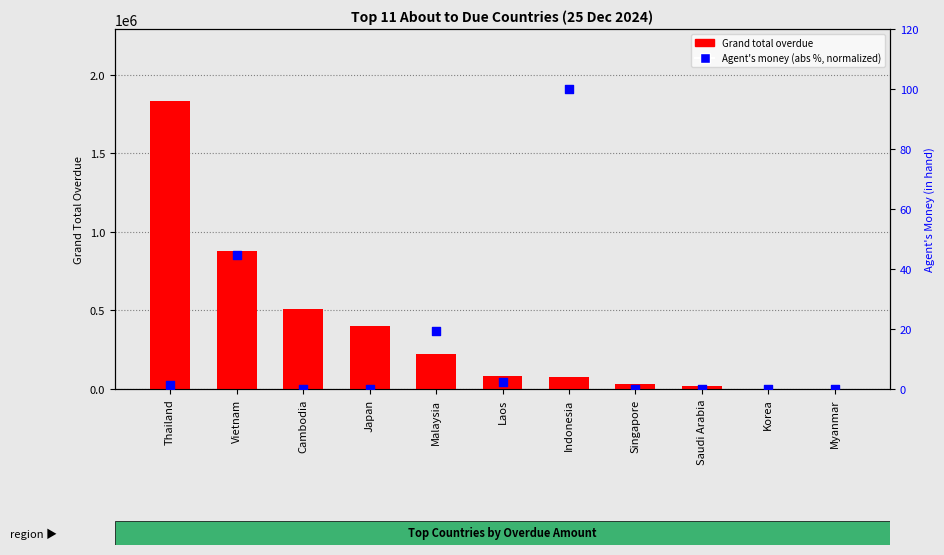

Is the value of Grand total overdue at Japan greater than the value of Agent's money % (abs, normalized) at Japan?

Yes